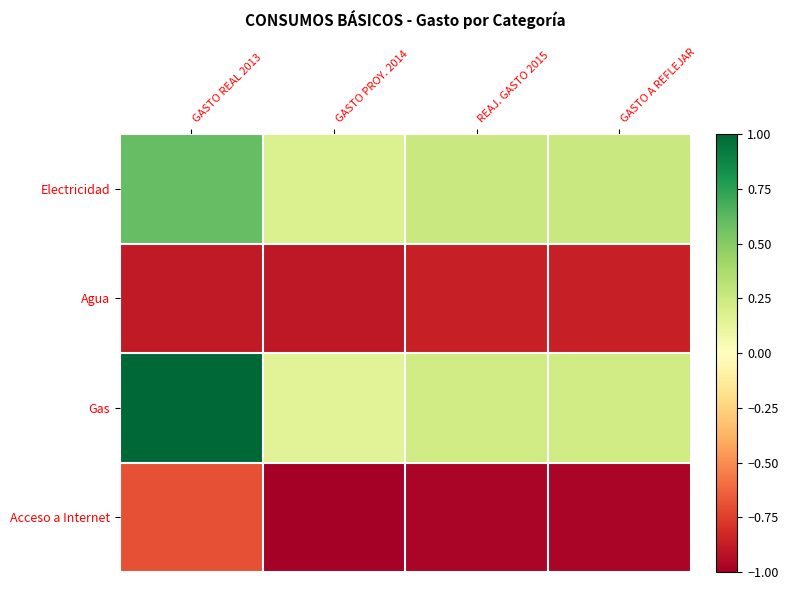

What is the maximum value shown in the chart?

1.0